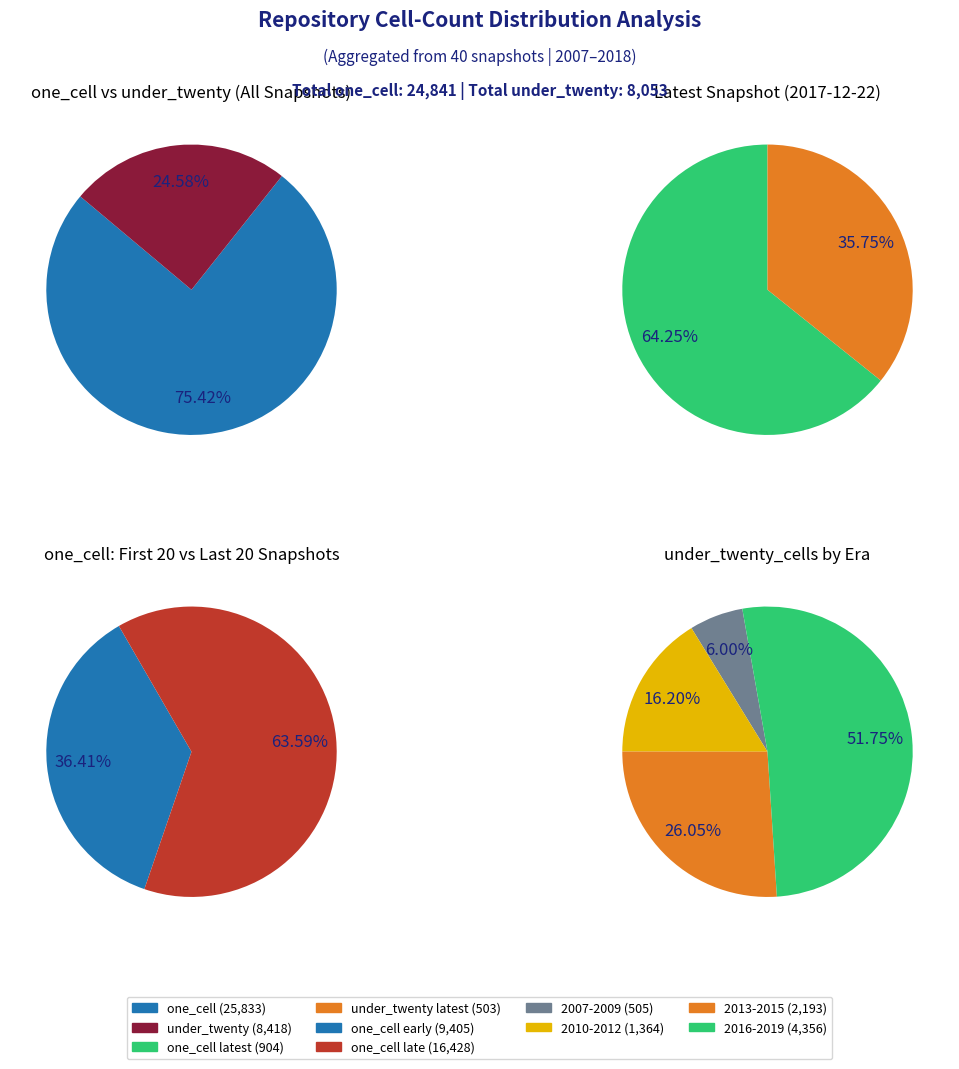

Does 9 represent more than half of the total?

No